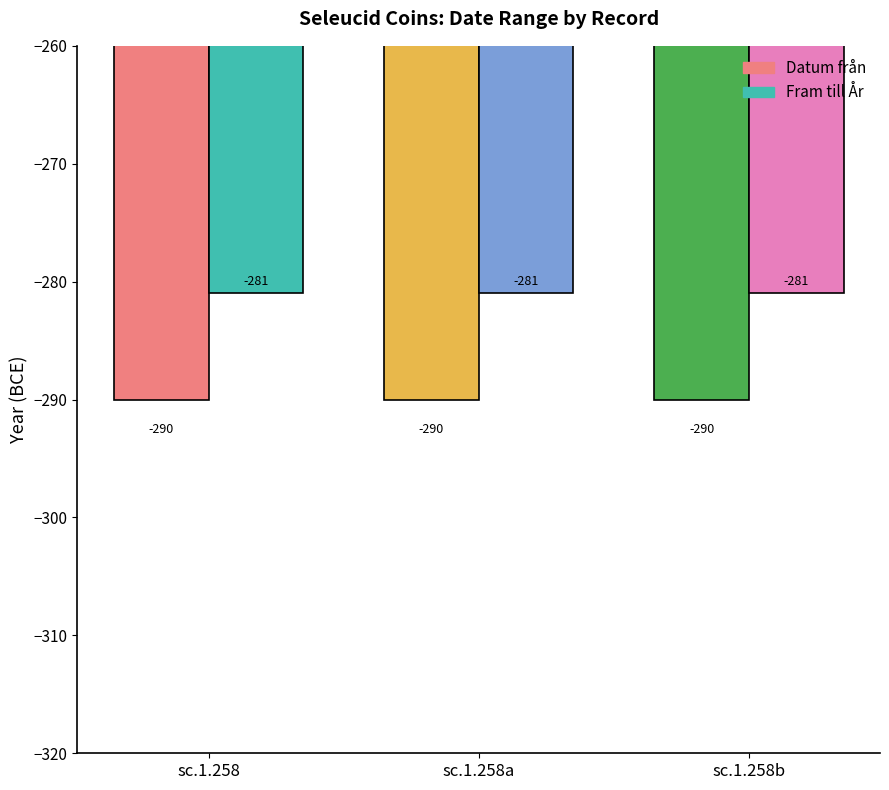

At how many categories does at least one series exceed -289?

3